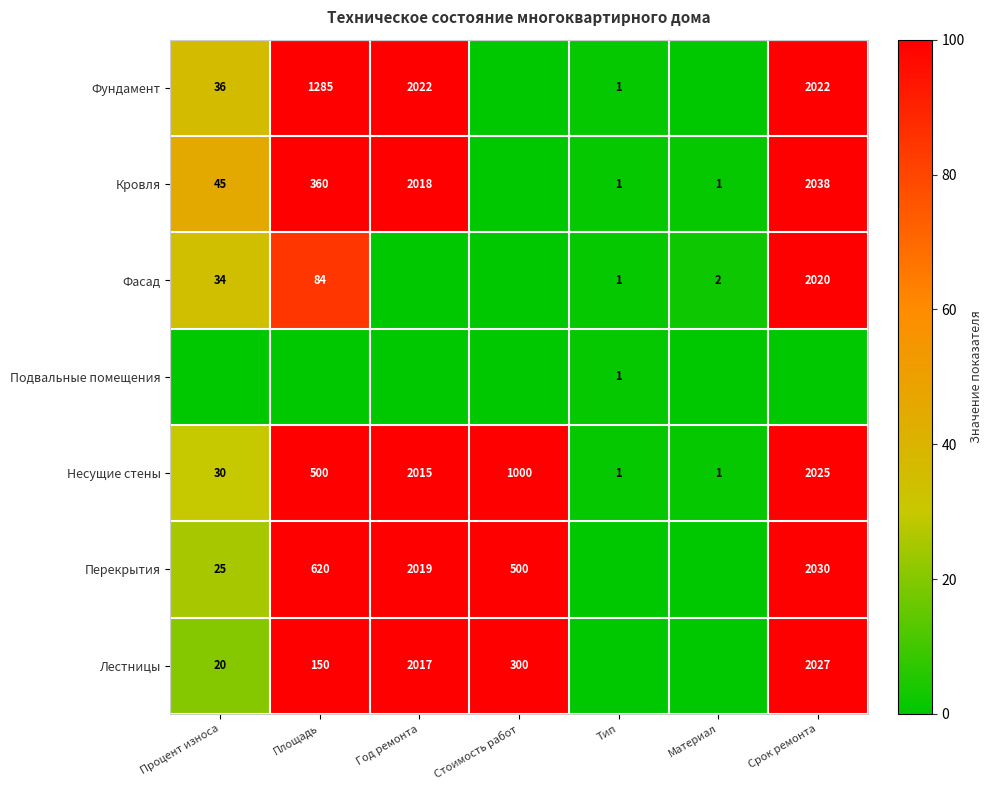

Which has a higher value, Стоимость работ or Тип?

Тип